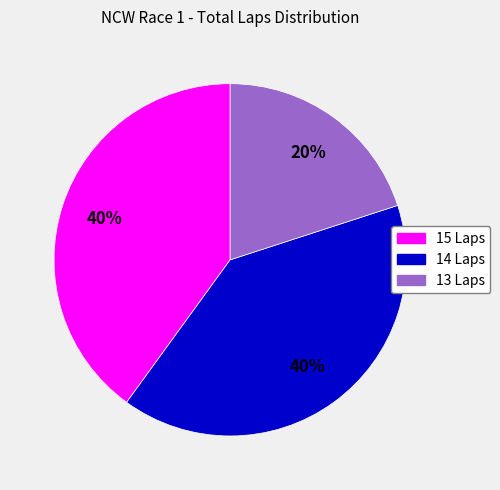

To the nearest percent, what is the average slice percentage?

33%